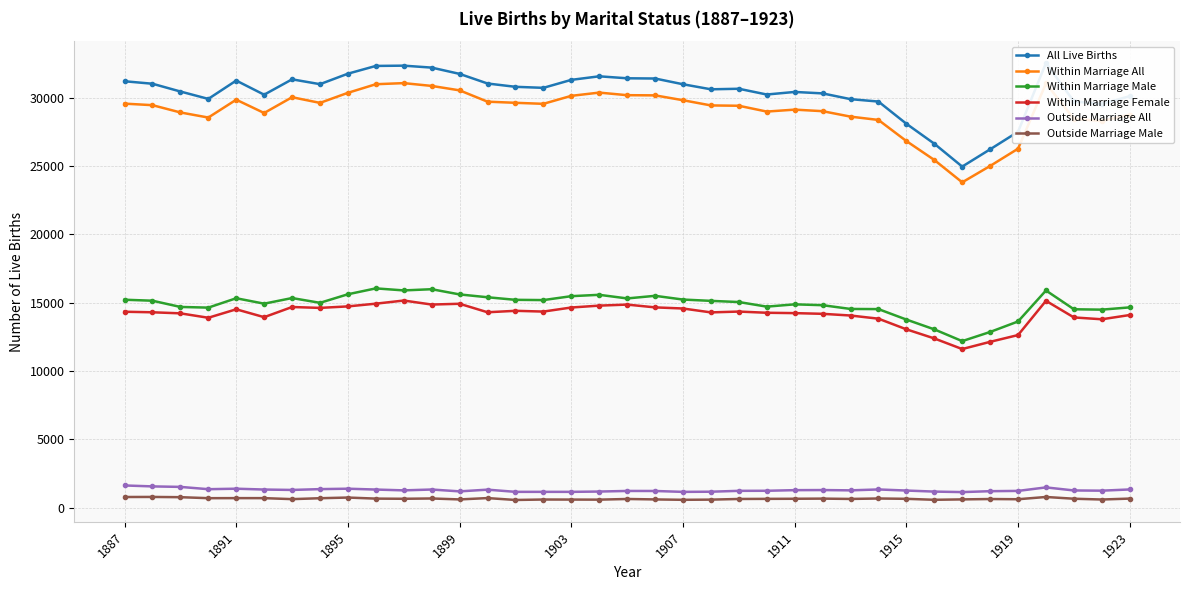

What is the highest value of the Outside Marriage All series?

1636